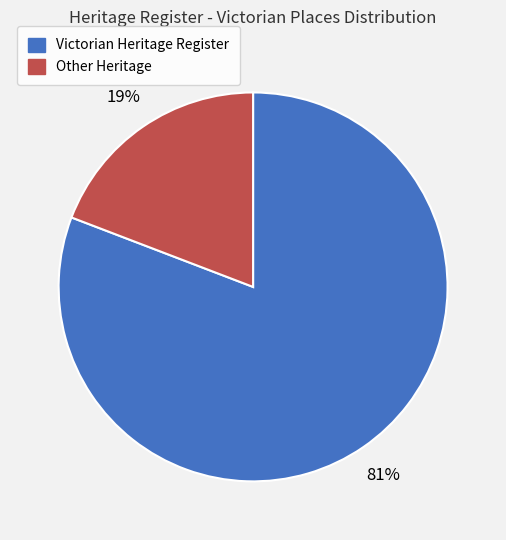

Rank the categories by value from highest to lowest.

Victorian Heritage Register, Other Heritage